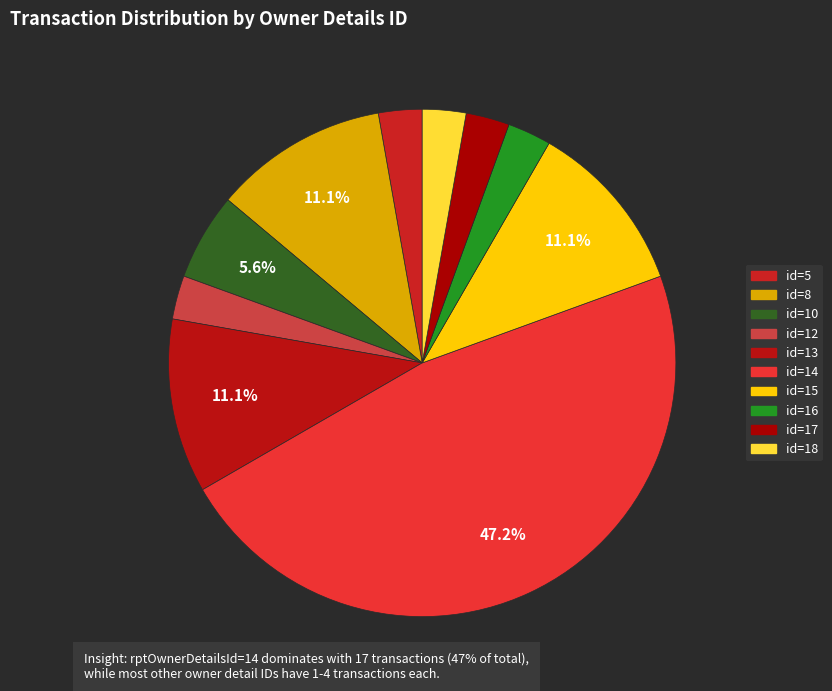

What is the smallest slice in the pie chart?

5